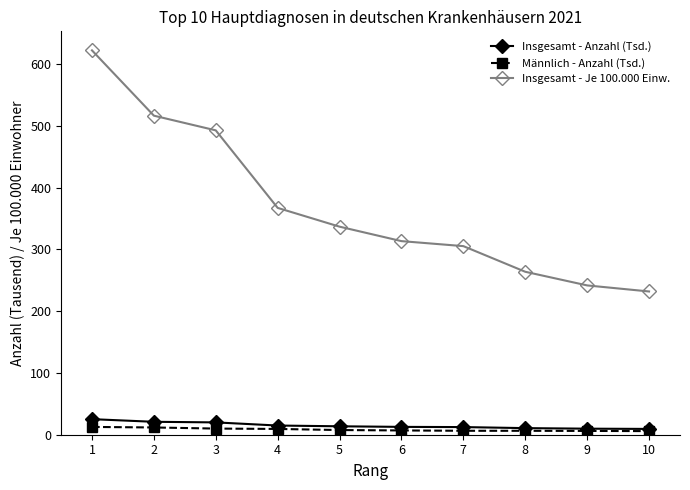

Count the number of data series in this chart.

3